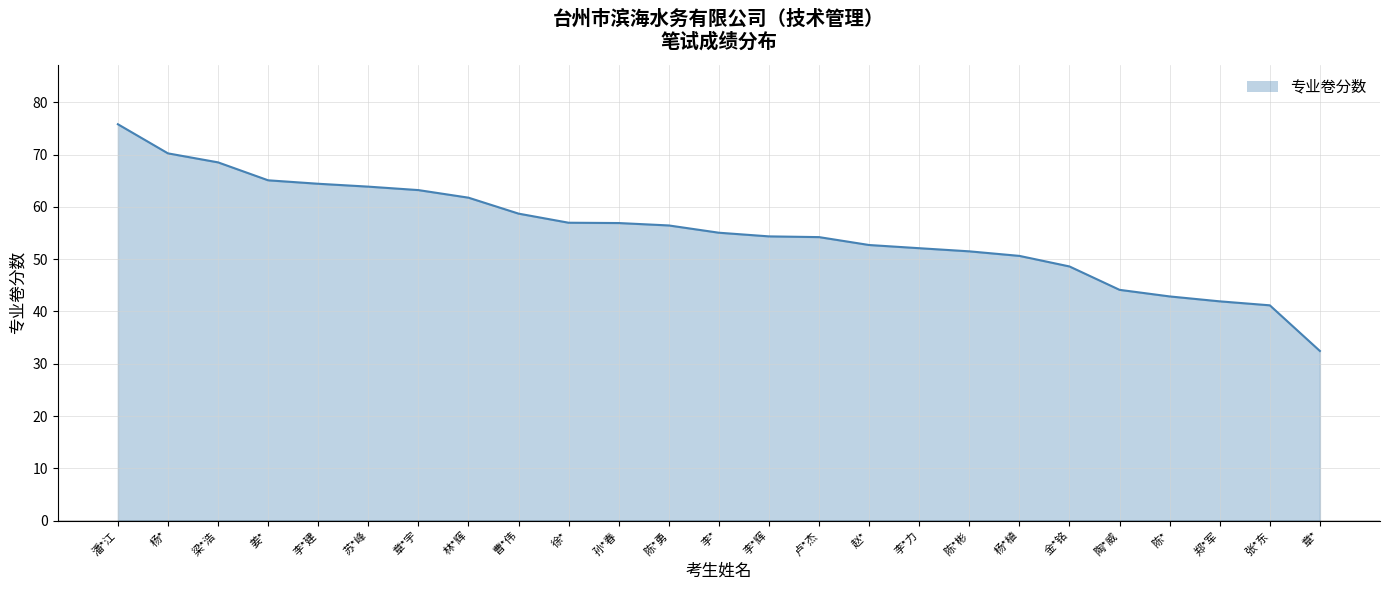

What is the smallest value displayed?

32.5